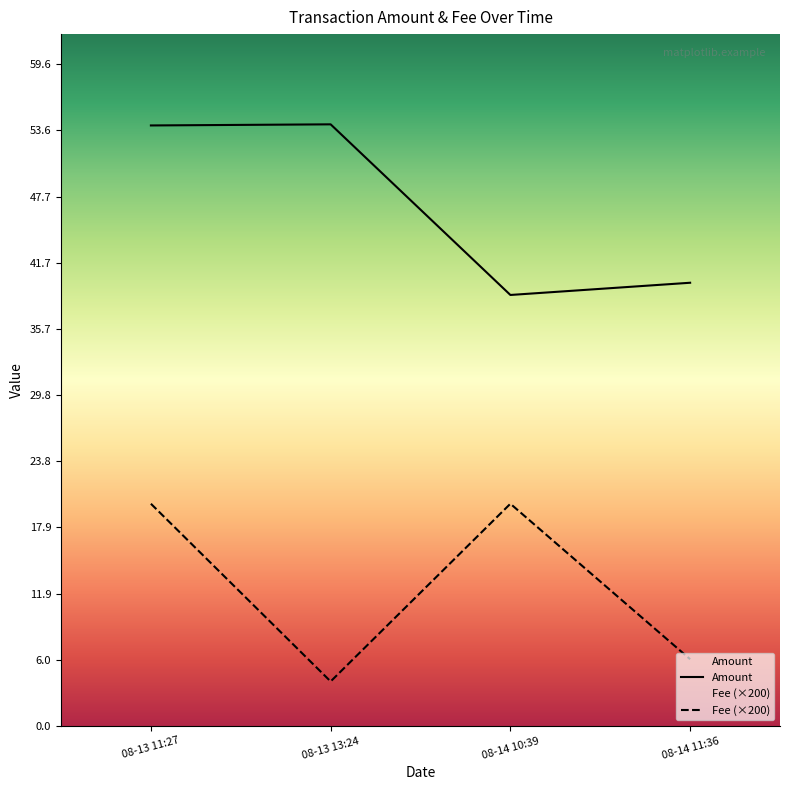

What is the label of the 1st point from the left?

08-13 11:27